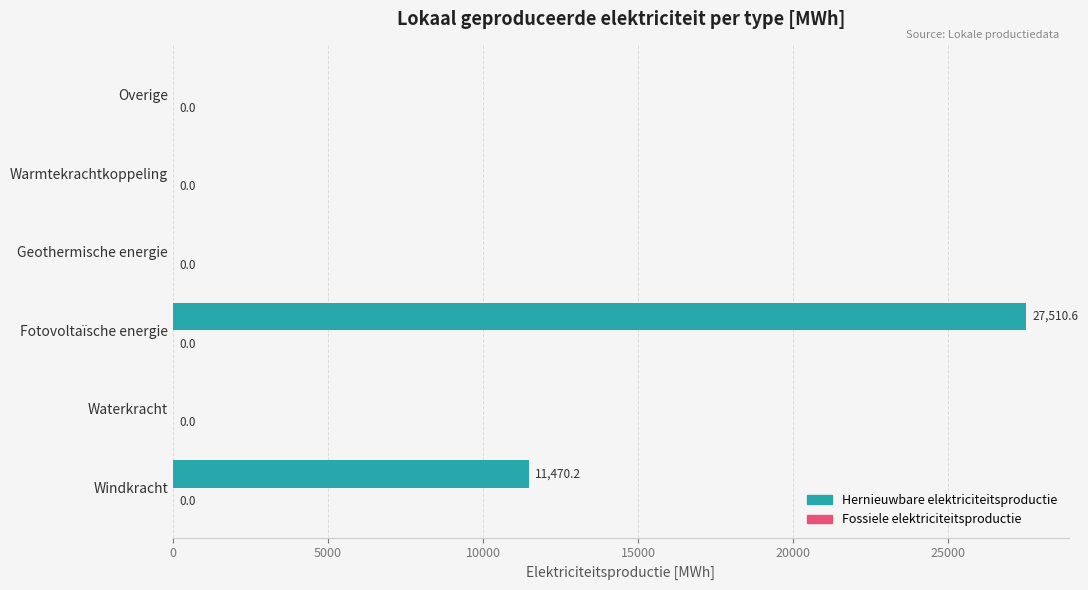

What is the sum of all values?

38980.8